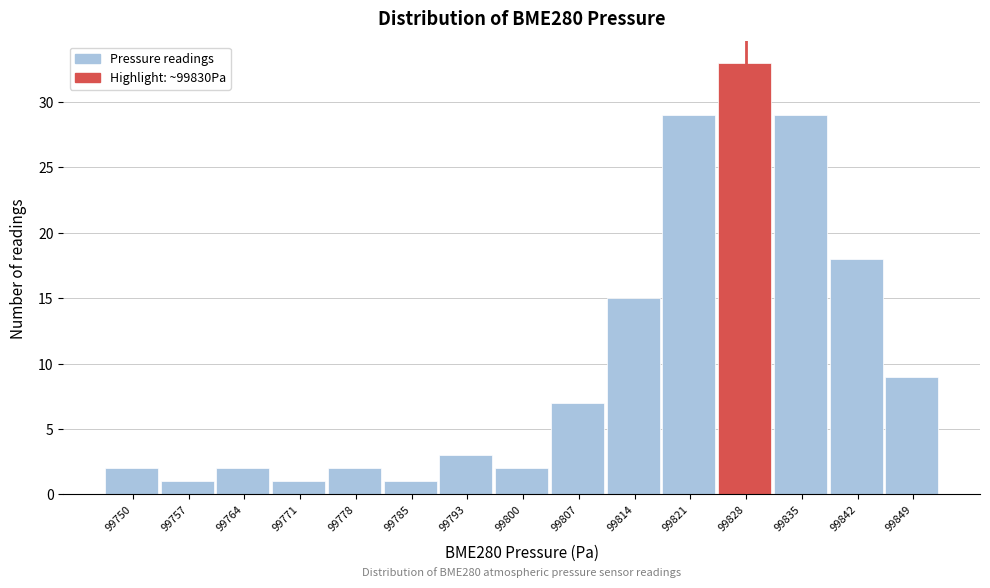

Reading left to right, extract all data points from this chart.

2	1	2	1	2	1	3	2	7	15	29	33	29	18	9